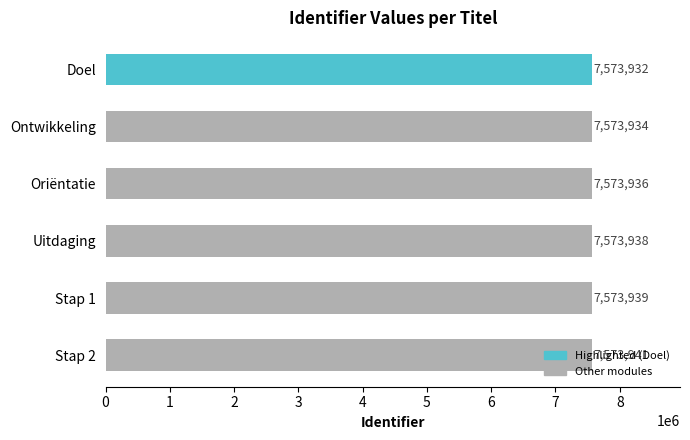

List the labels in order of value, largest first.

Stap 2, Stap 1, Uitdaging, Oriëntatie, Ontwikkeling, Doel